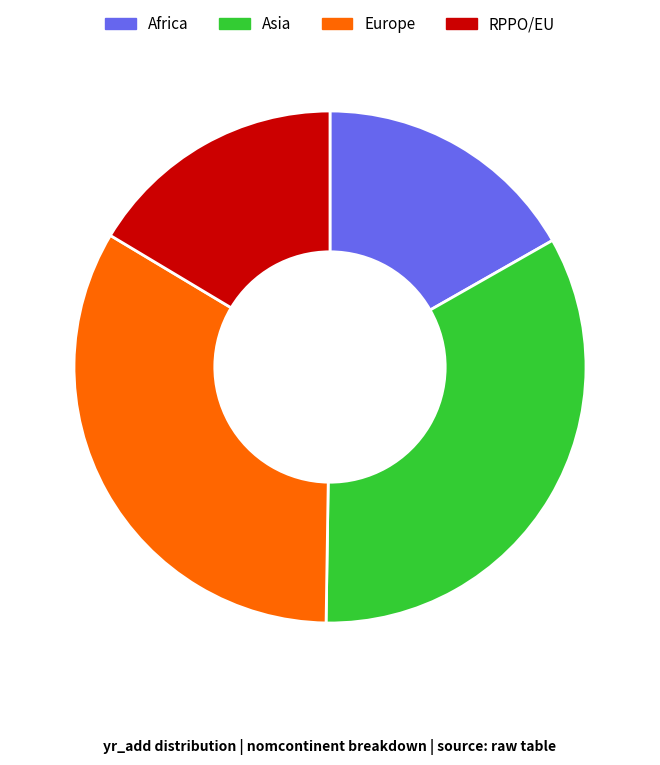

Is there any slice that represents more than half of the pie?

No